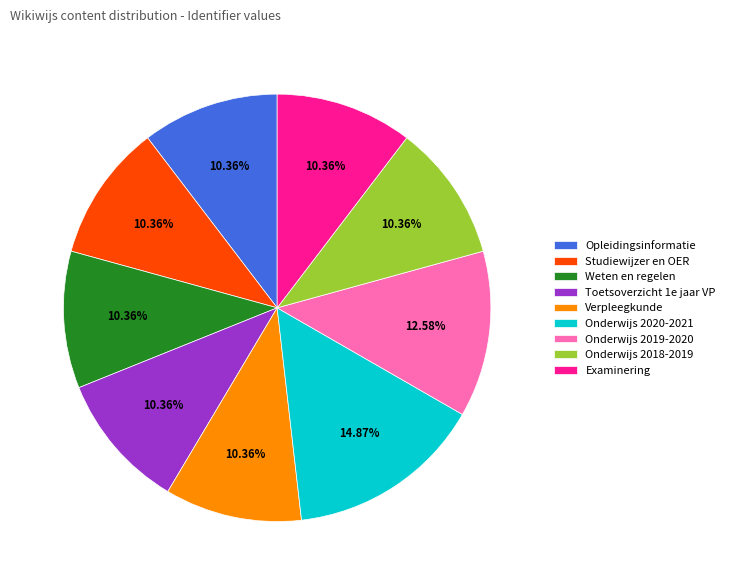

True or false: Onderwijs 2020-2021 accounts for 15% of the total.

True